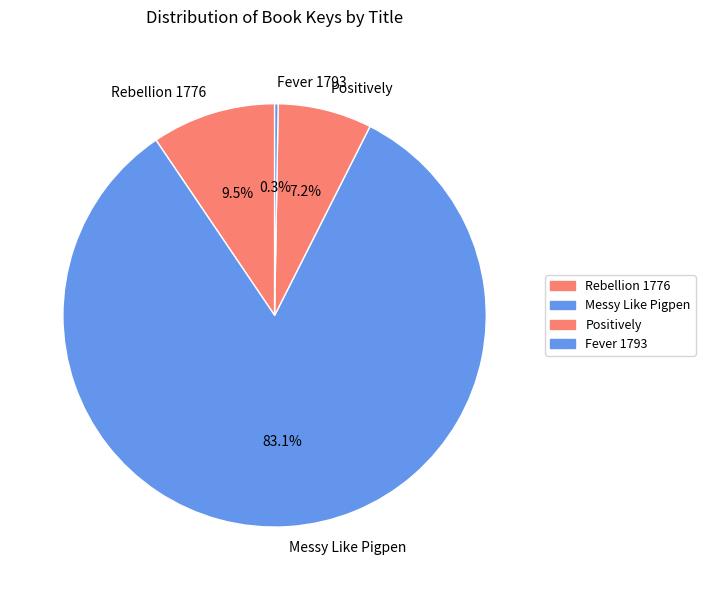

To the nearest percent, what is the difference between the Rebellion 1776 and Positively slice percentages?

2%